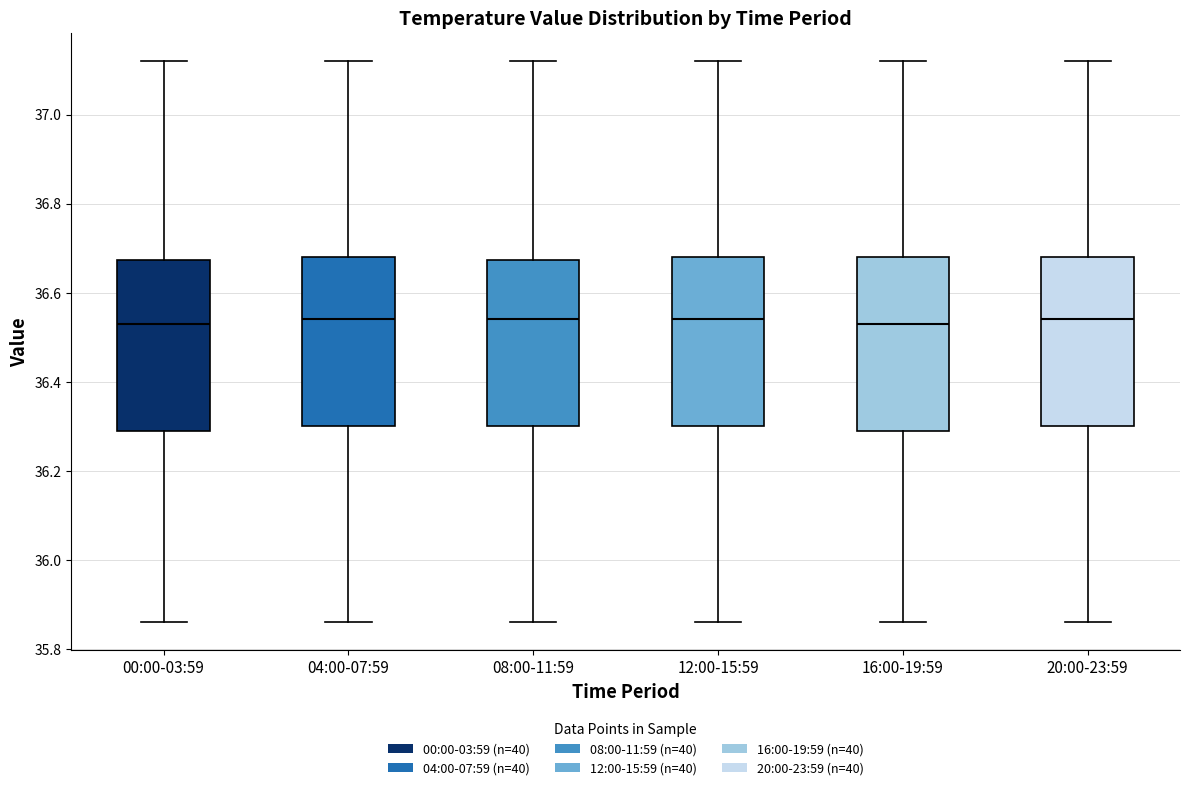

Where does the upper whisker of the box for 16:00-19:59 end on the y-axis? The values are not printed on the chart, so give them approximately, as read against the axis.

37.12